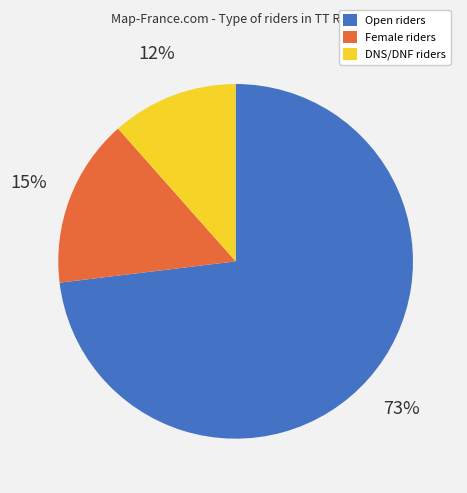

Do Female and DNS/DNF together represent more than half of the pie?

No